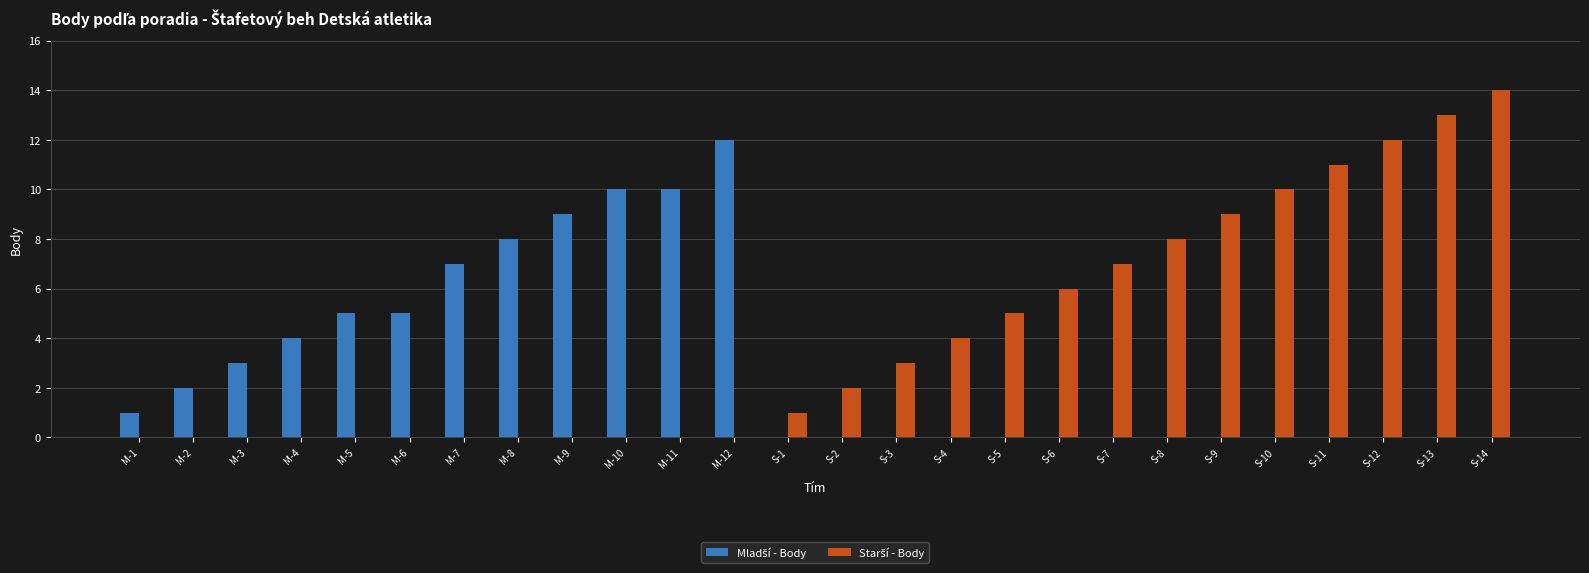

What is the total value across all series at M-7?

7